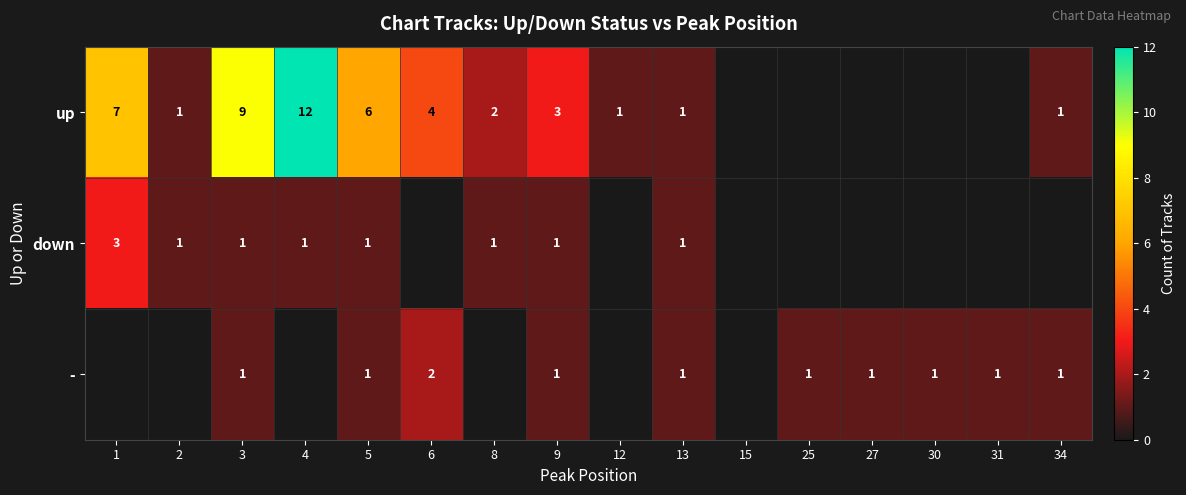

Is it true that down equals 1 at 1?

False